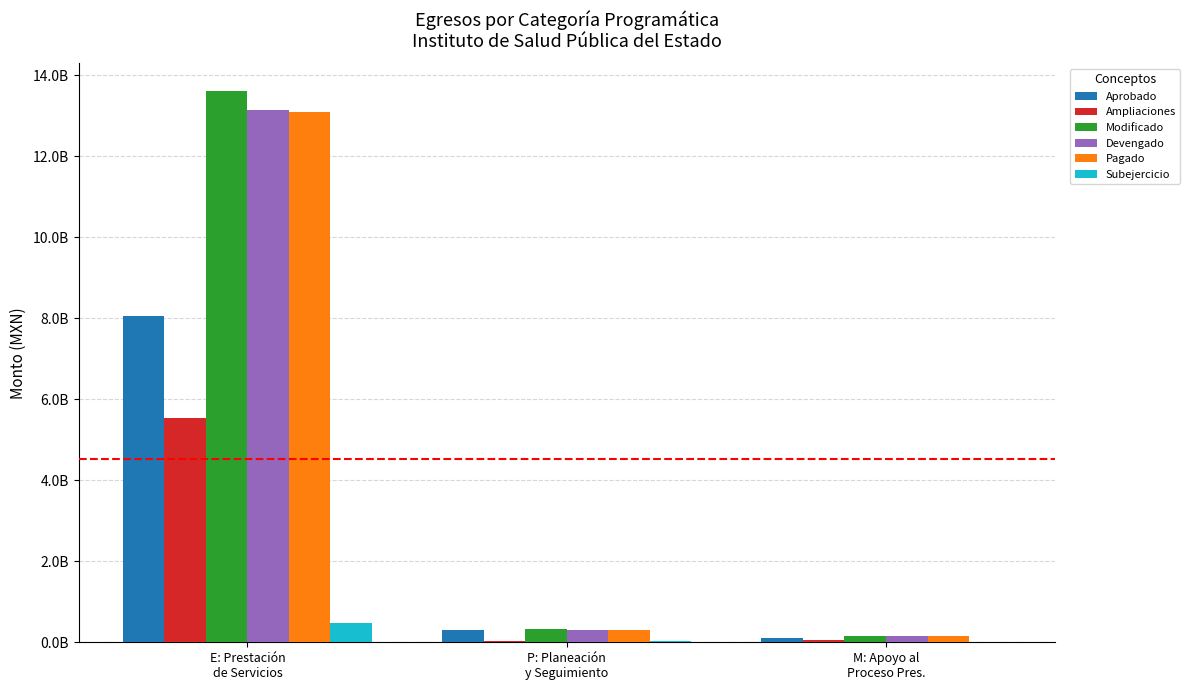

What are all the series names shown in the legend?

Aprobado, Ampliaciones, Modificado, Devengado, Pagado, Subejercicio